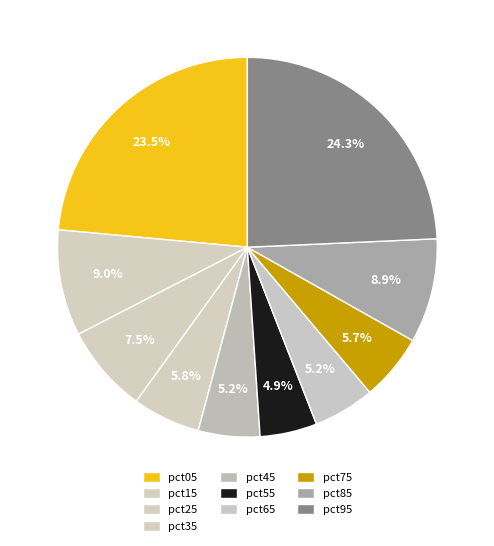

To the nearest percent, what is the average slice percentage?

10%